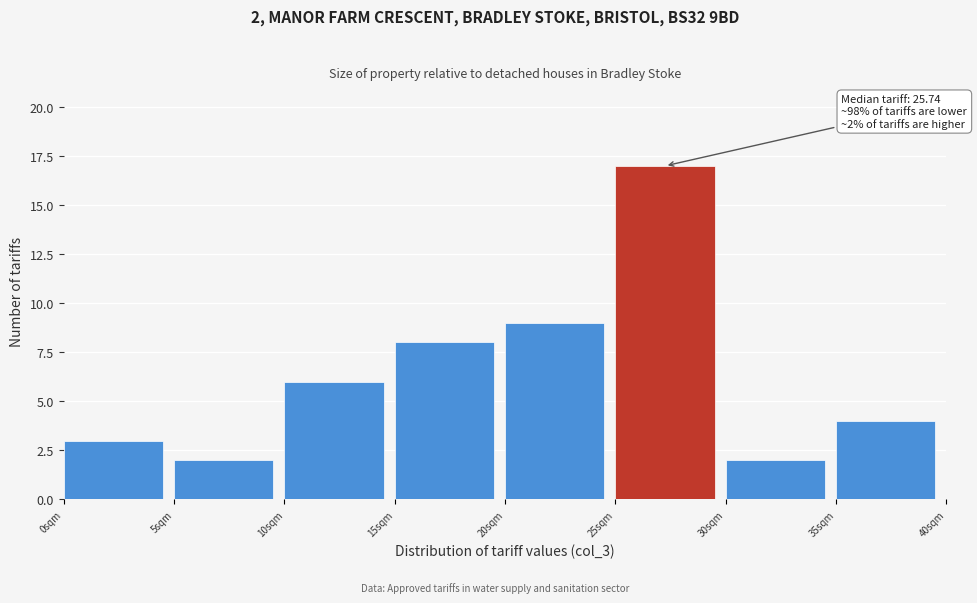

Which range on the x-axis has the tallest bar?

25 to 30